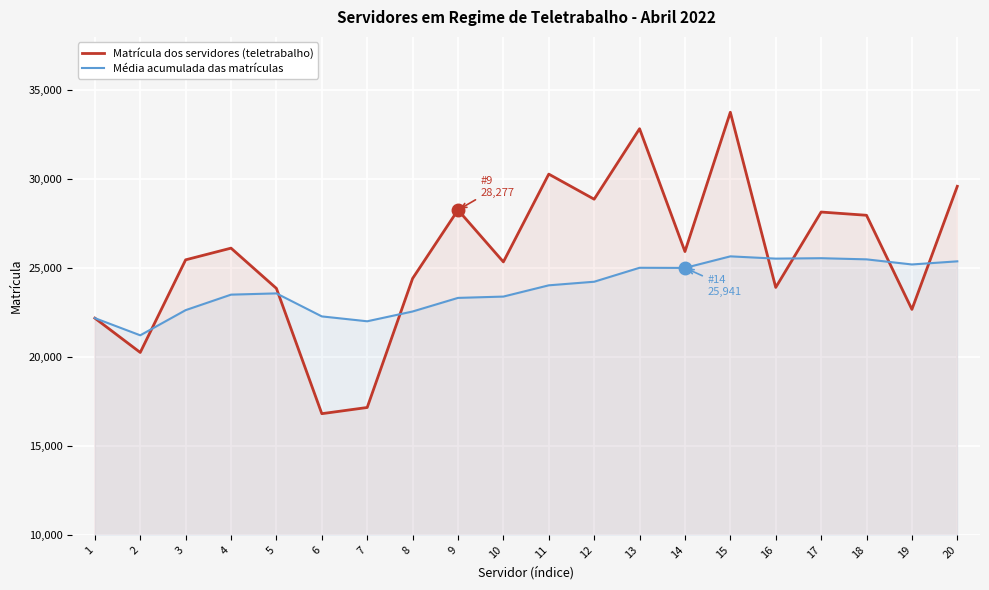

Which category has the highest value in the Matrícula dos servidores (teletrabalho) series?

15